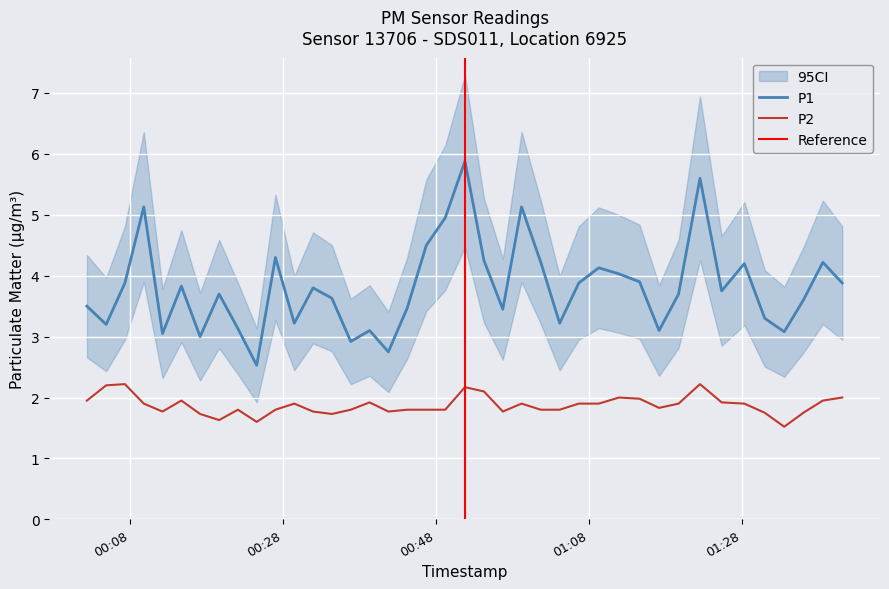

True or false: P1 and P2 intersect in this chart.

False